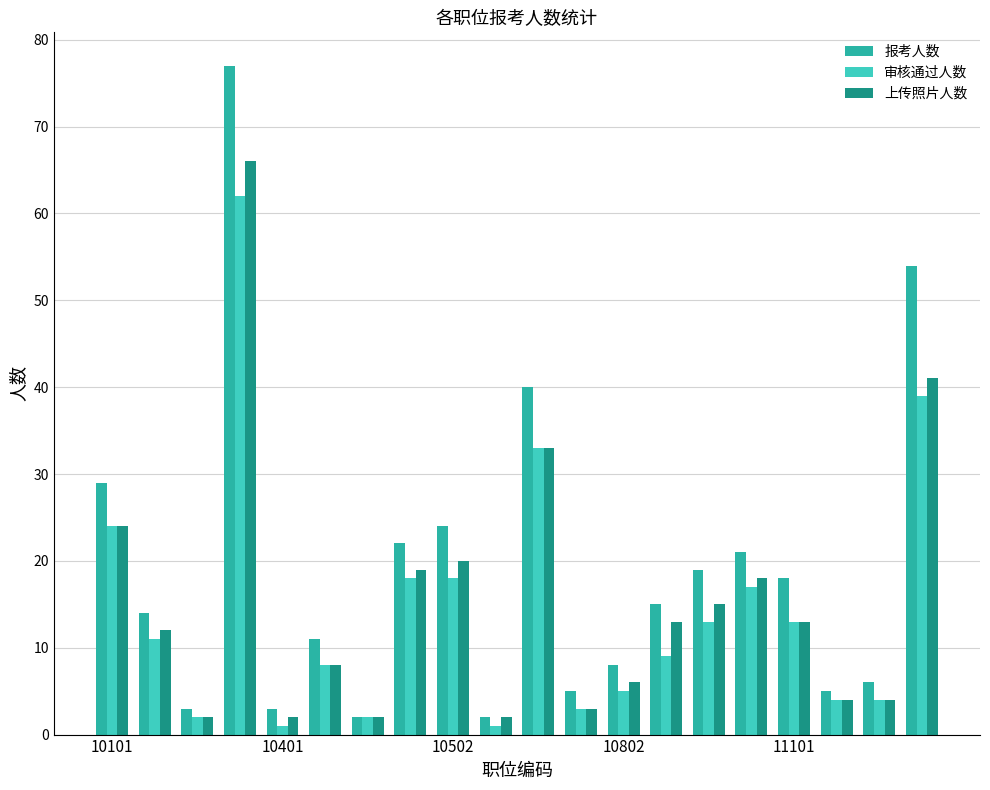

Which series has the largest total across all categories?

报考人数